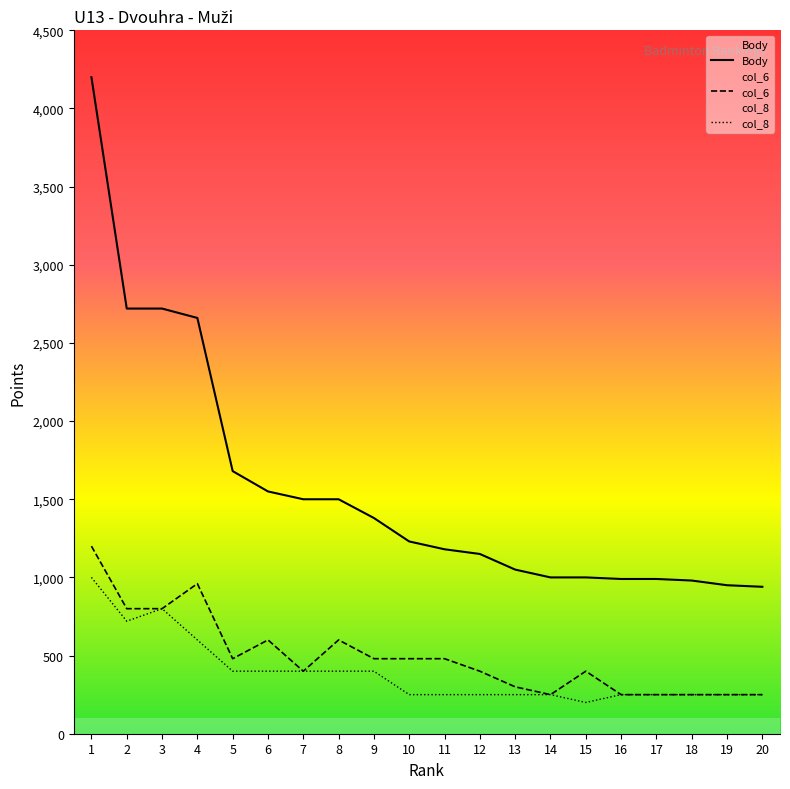

Which category has the highest value in the col_6 series?

1